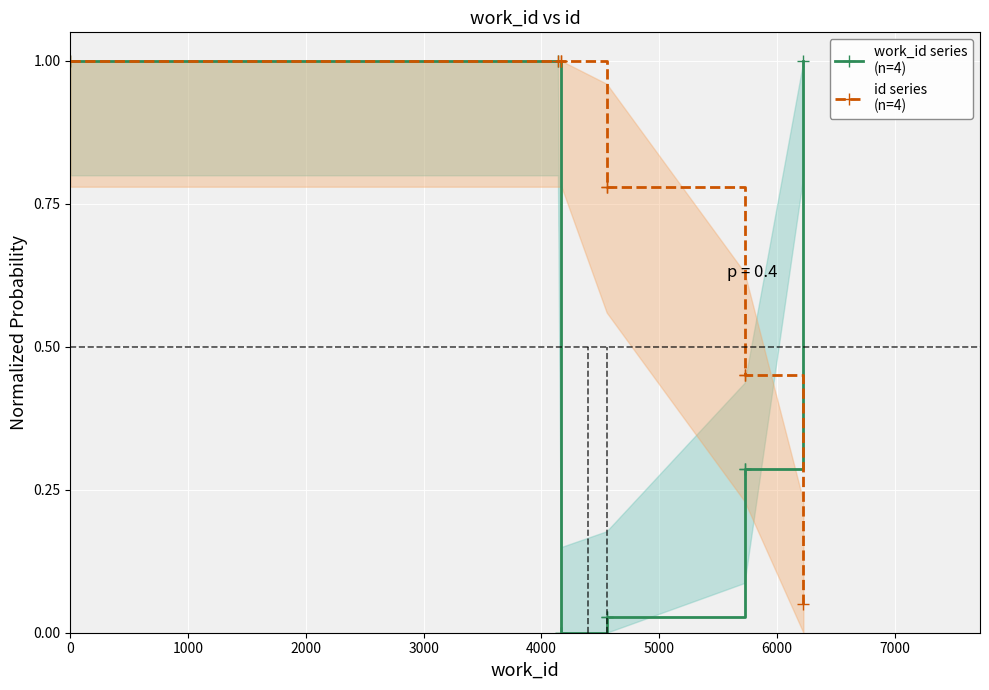

Is it true that id series
(n=4) equals 0.6 at 1000?

False